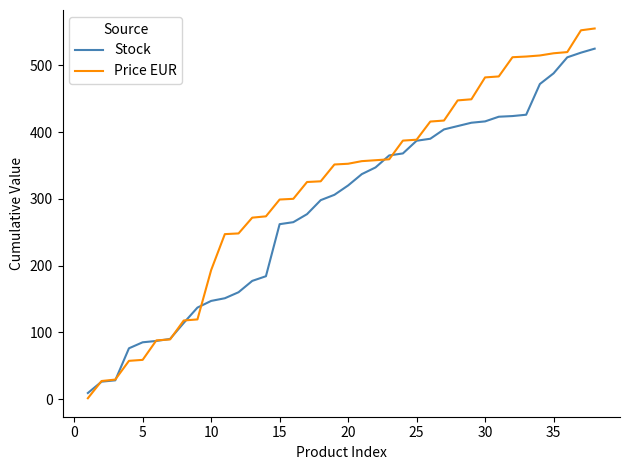

Which series has the widest spread of values?

Price EUR